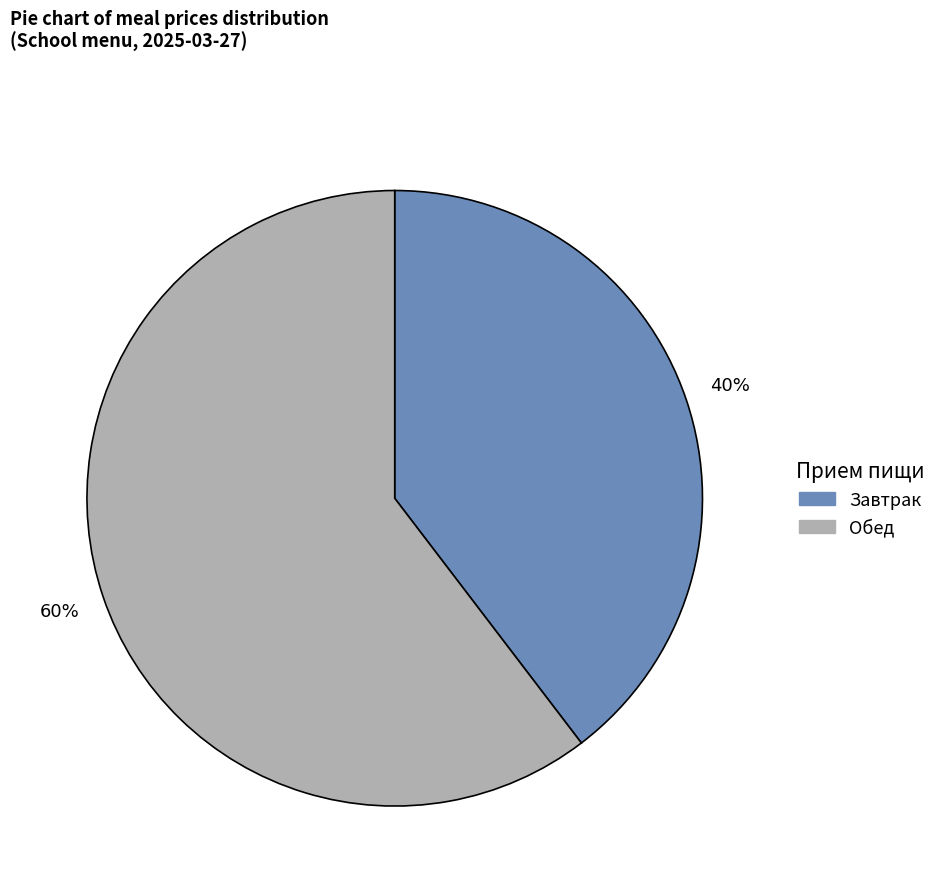

To the nearest percent, what is the average slice percentage?

50%